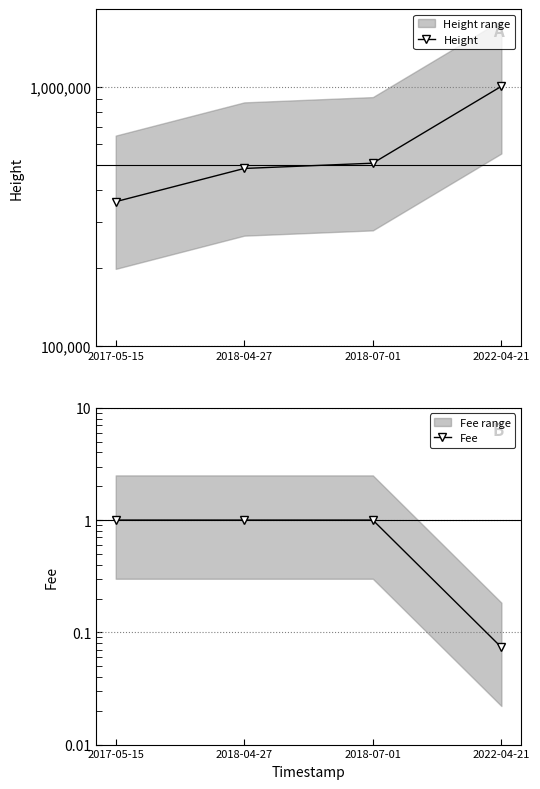

True or false: Fee has more than 2 points higher than both neighbors.

False